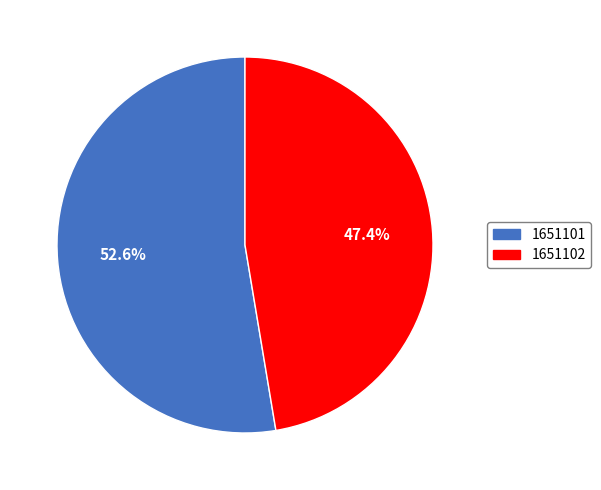

To the nearest percent, what is the combined percentage of 1651102 and 1651101?

100%